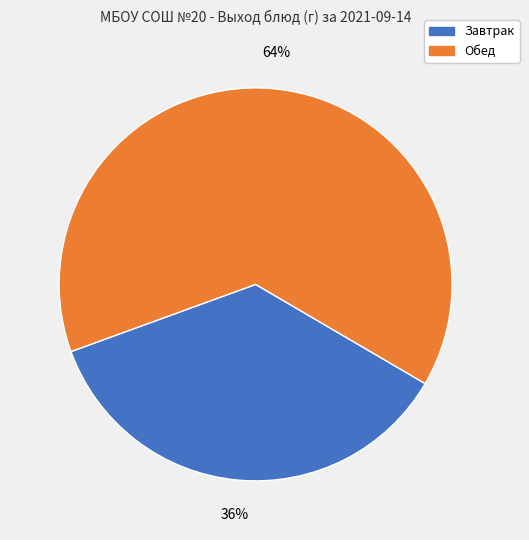

Is there a majority slice in this chart?

Yes